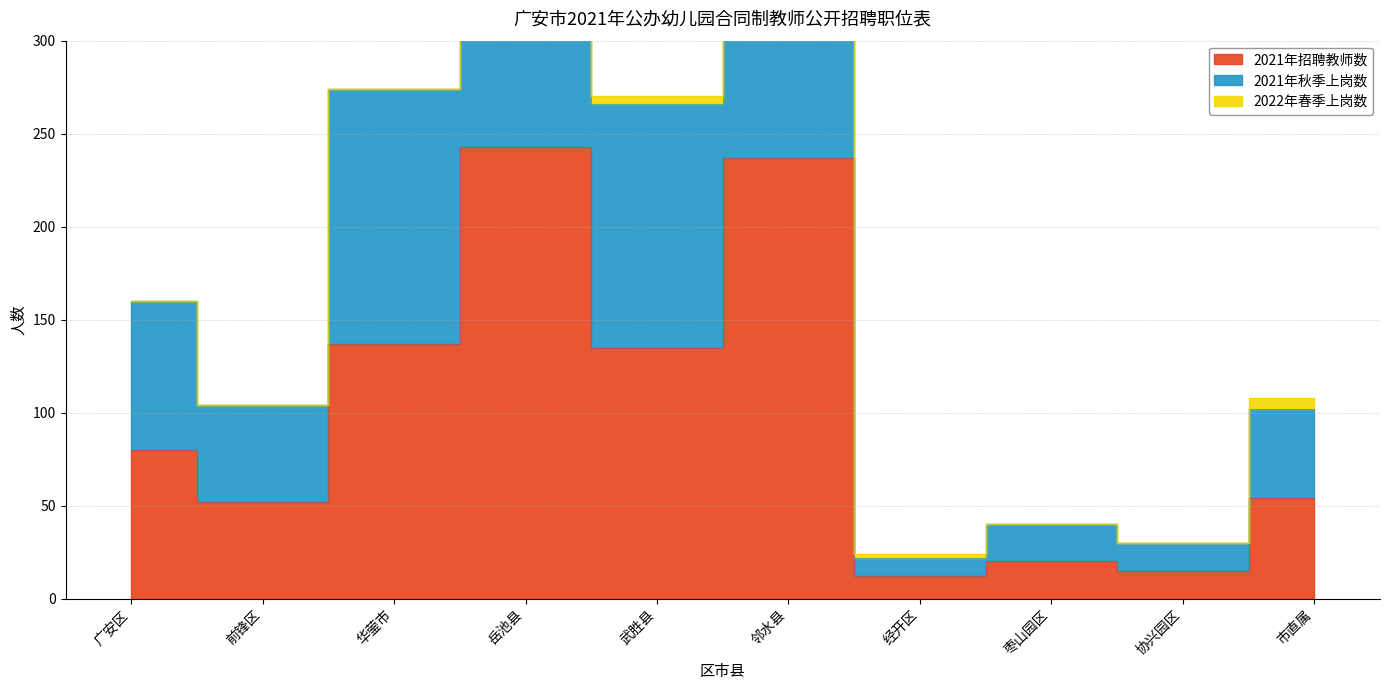

The 2021年秋季上岗数 series shows 7 at 协兴园区. True or false?

False